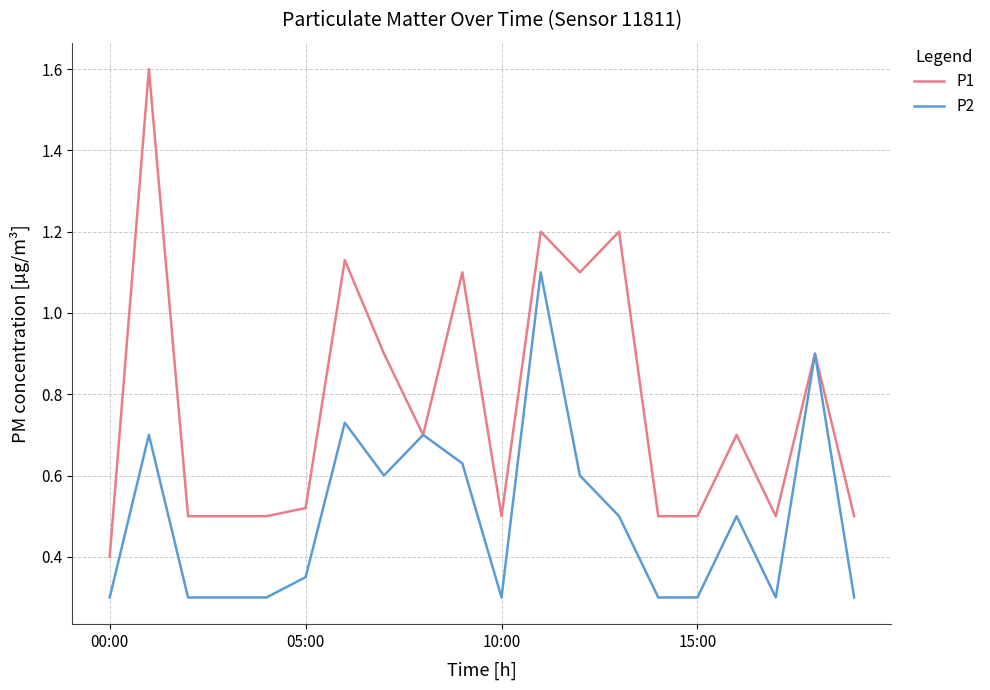

What is the average value of the P1 series?

0.8